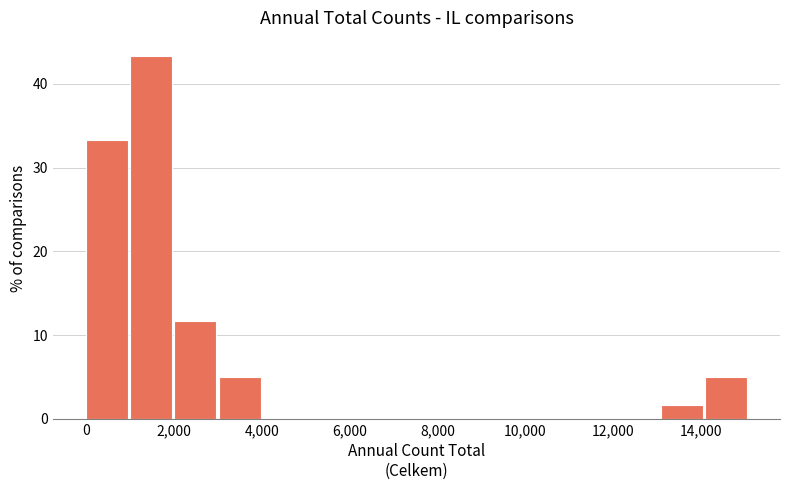

What is the height of the bar covering 13000 to 14000 on the x-axis? Neither the bar edges nor the heights are printed on the chart, so give them approximately, as read against the axes.

2